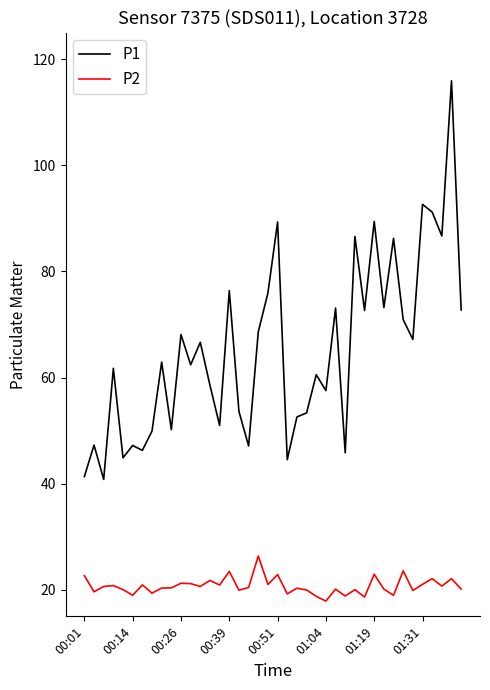

True or false: P2 and P1 cross at least once.

False